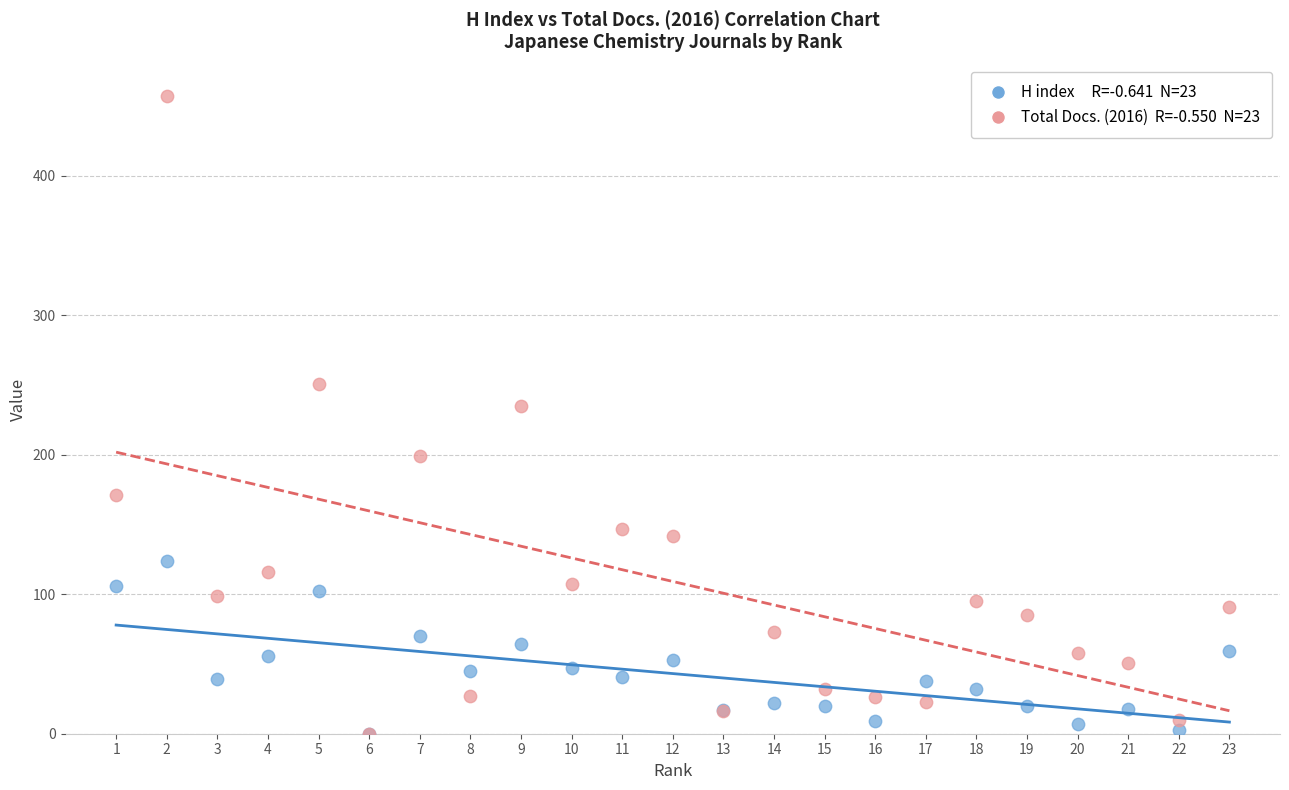

Across all series, what Y value is closest to 228?

235